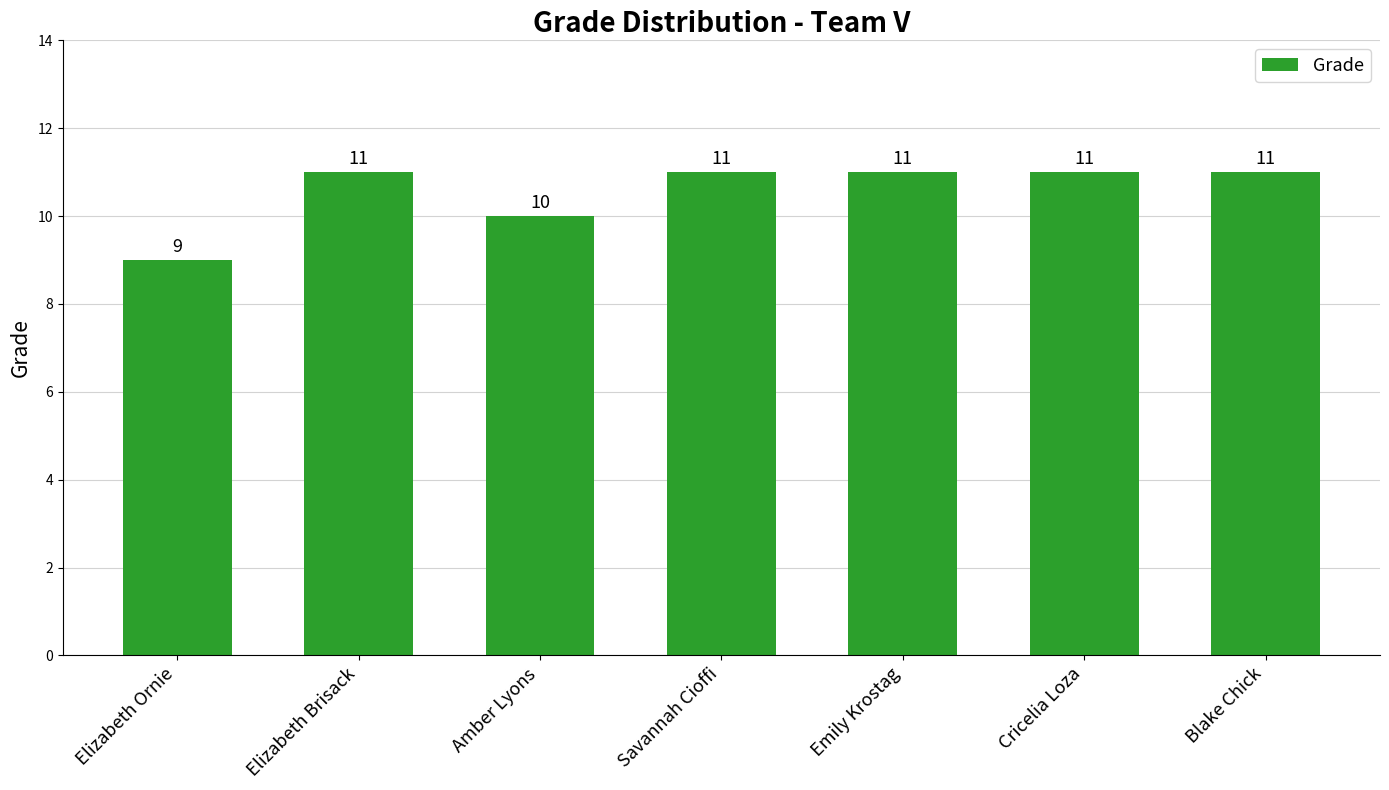

Is it true that the value at Savannah Cioffi is 11?

True